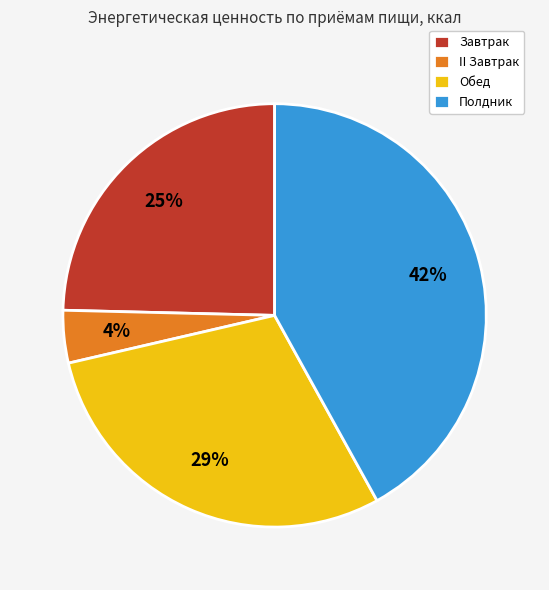

Count the number of slices in the pie.

4